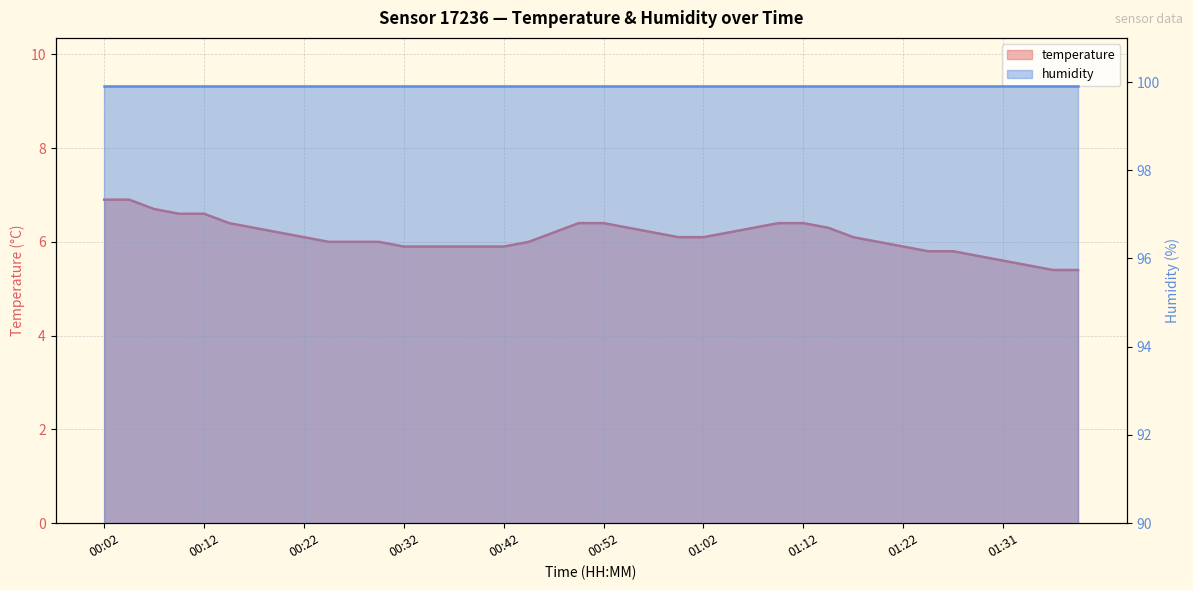

True or false: the data has more than 1 interior local peaks.

False